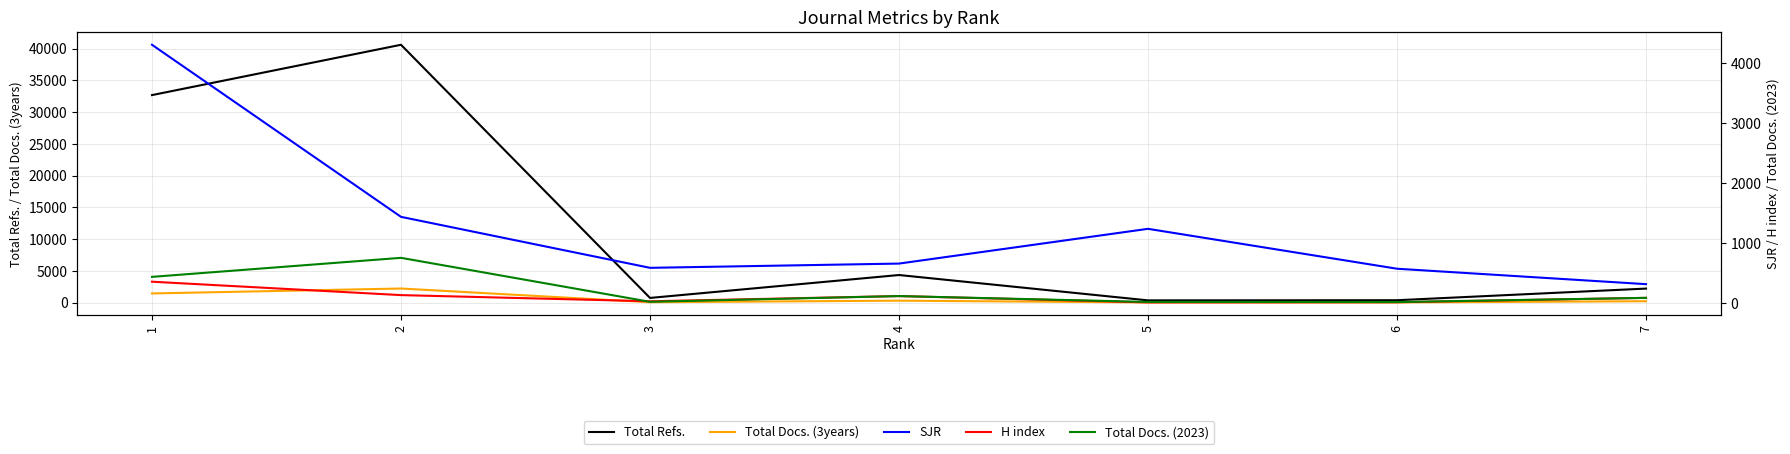

In Total Docs. (3years), how many points are lower than both neighbors (excluding endpoints)?

2